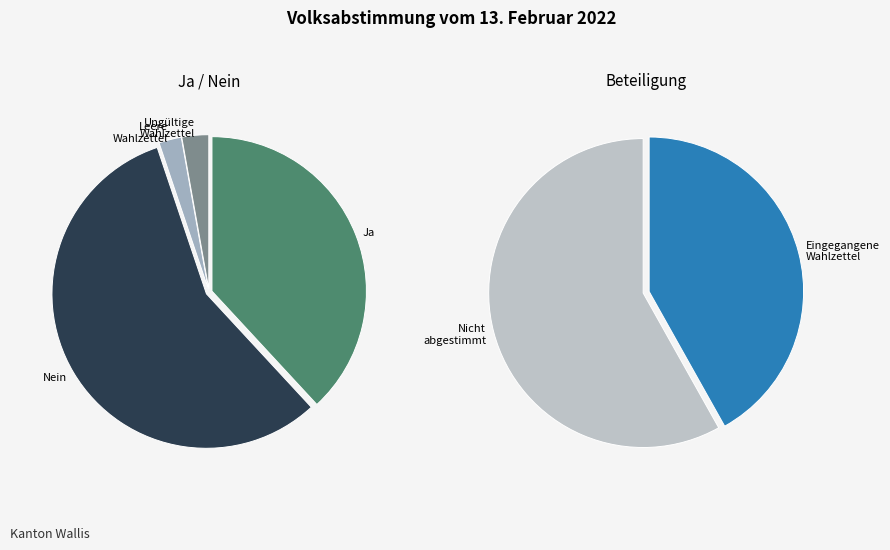

What is the total percentage of Ungültige Wahlzettel and Leere Wahlzettel?

5.2%